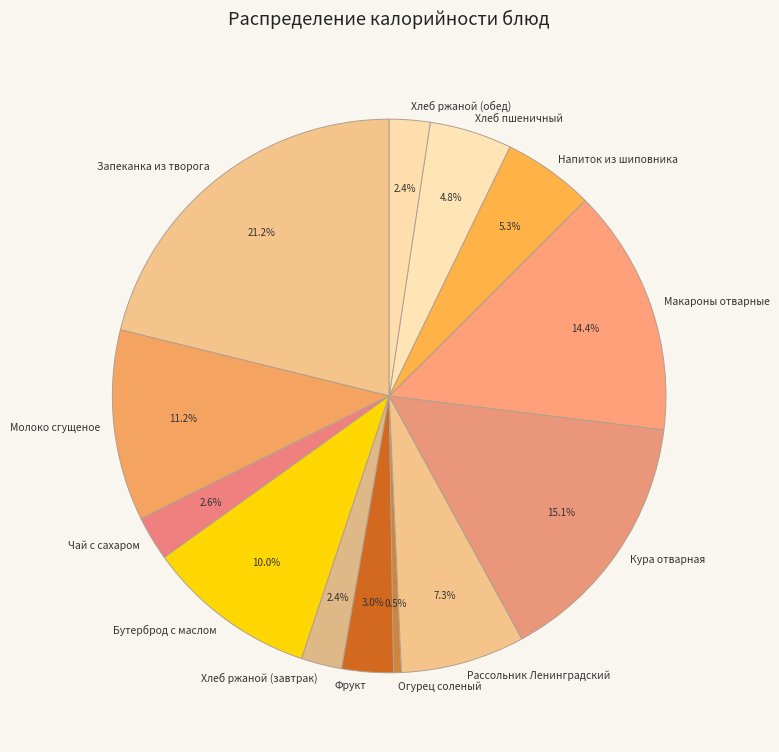

Is the sum of Чай с сахаром and Хлеб ржаной (обед) greater than half?

No